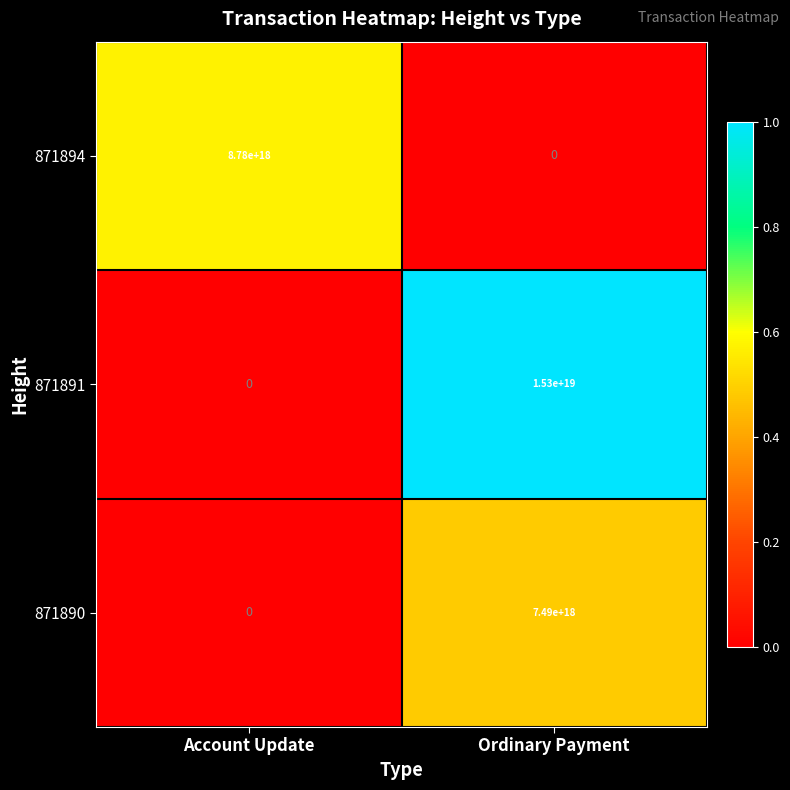

Between Account Update and Ordinary Payment, which series saw the biggest shift?

871891